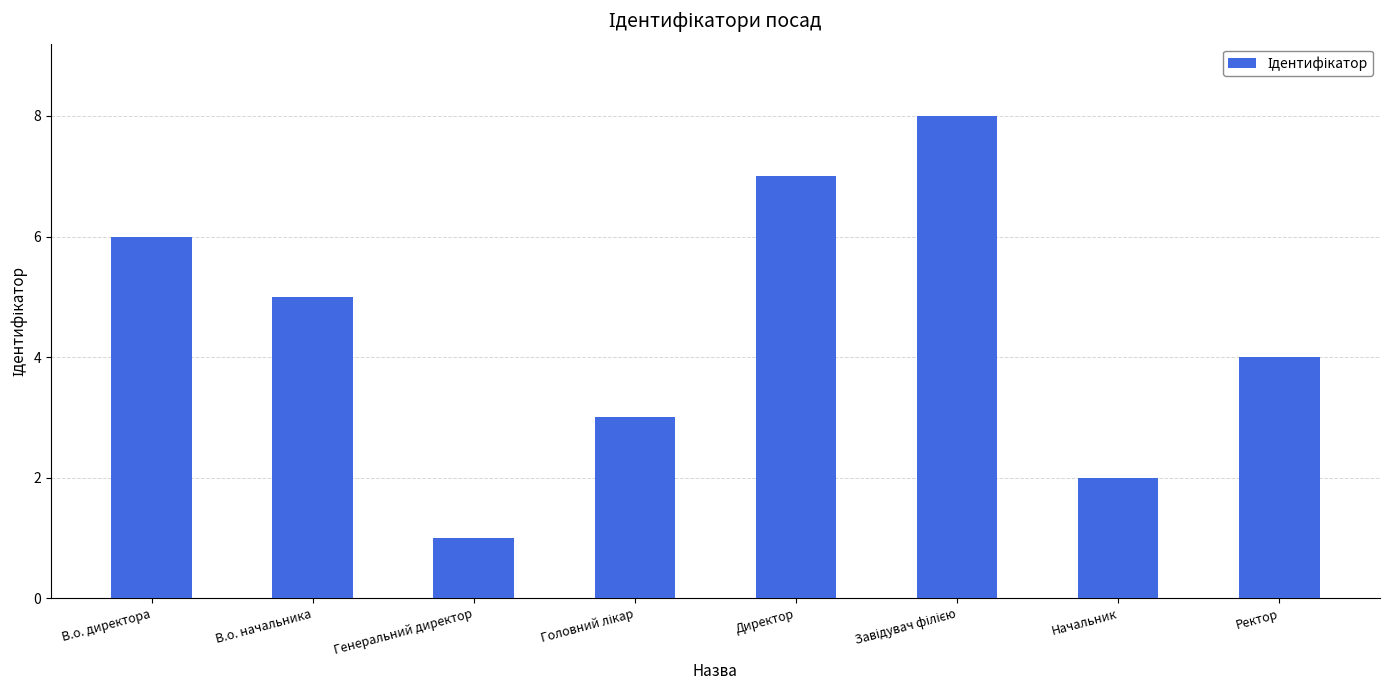

What is the ratio of the value at В.о. директора to the value at Ректор?

1.5